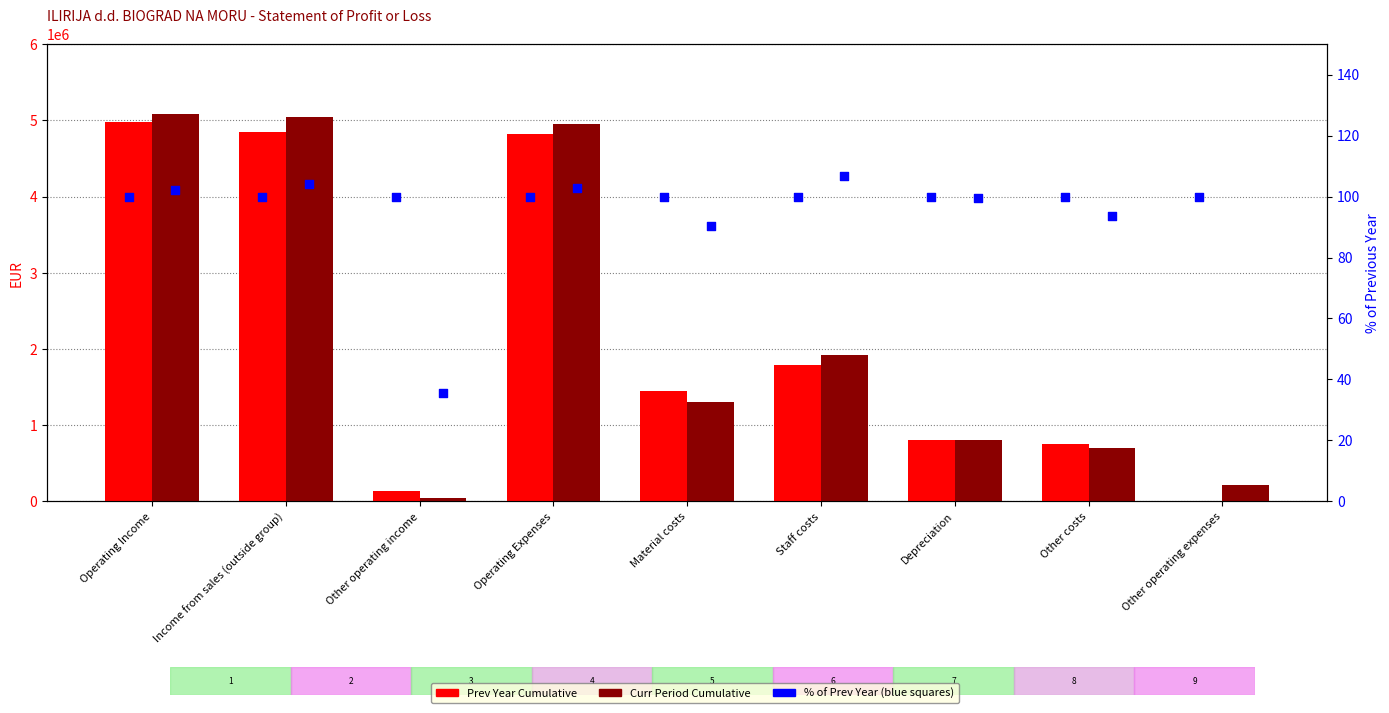

Which series has the widest spread of Y values?

Curr Period Cumulative